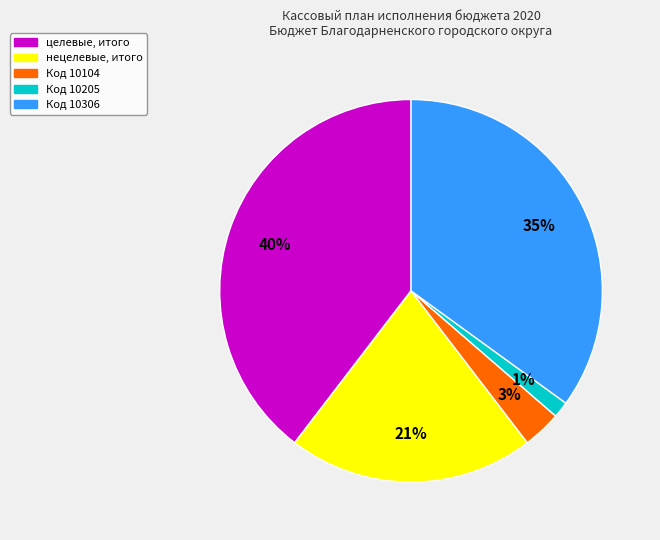

How many segments does this pie chart have?

5